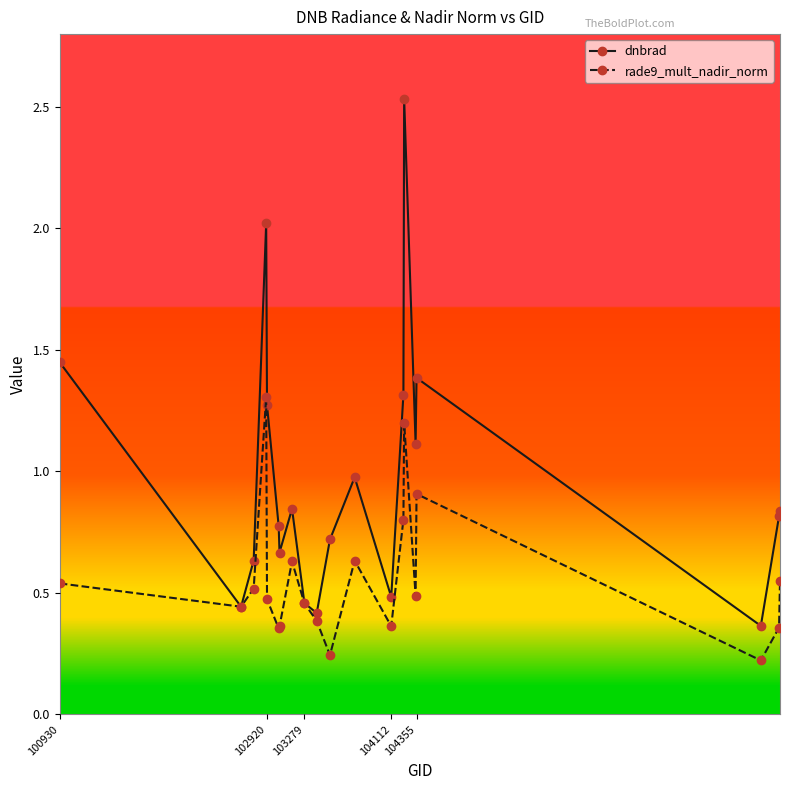

How many categories are shown in the chart?

20